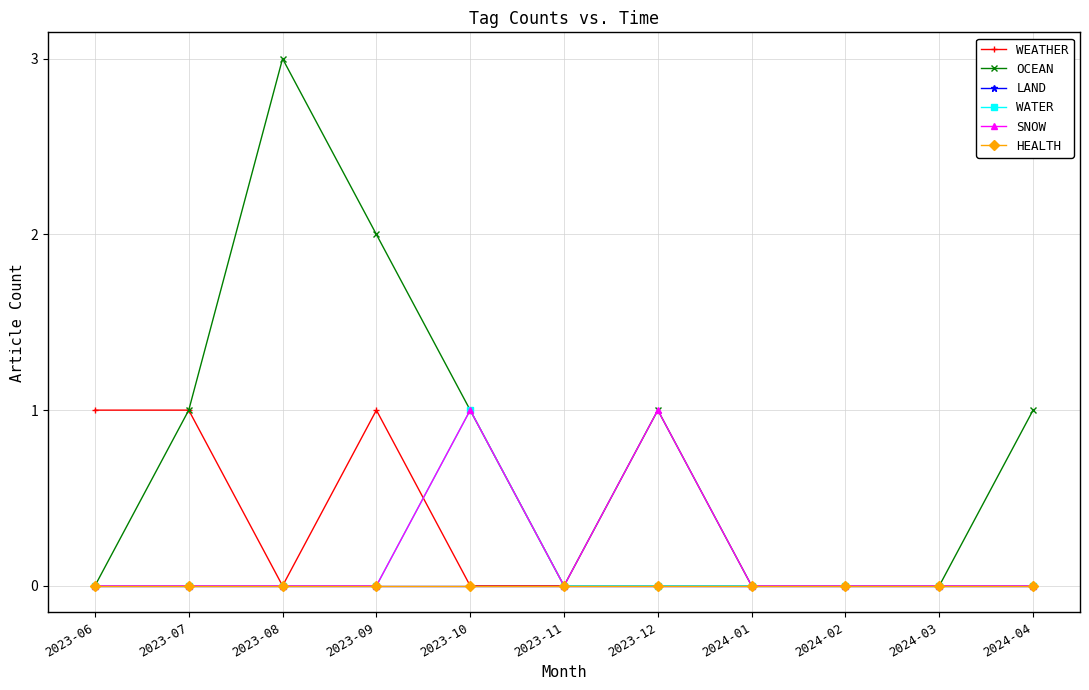

Does the chart have visible grid lines?

Yes